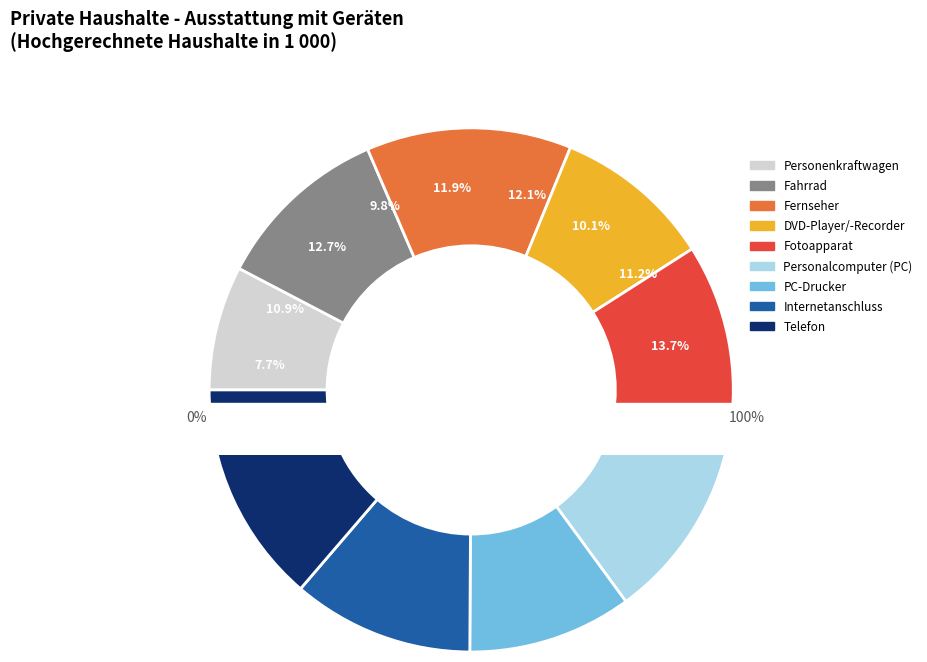

To the nearest percent, what is the difference between the largest and smallest slice percentages?

6%